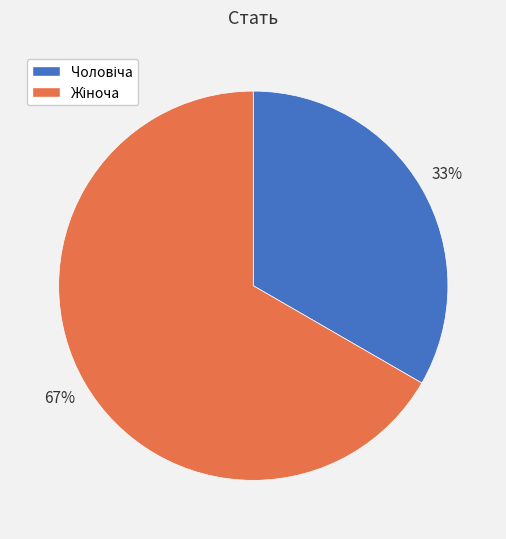

Is there a majority slice in this chart?

Yes